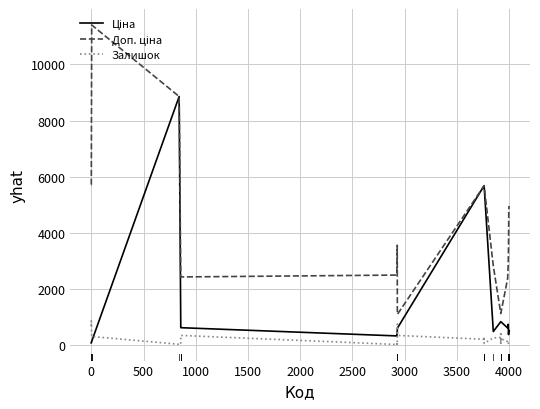

Is this an area chart (filled region under the line)?

No